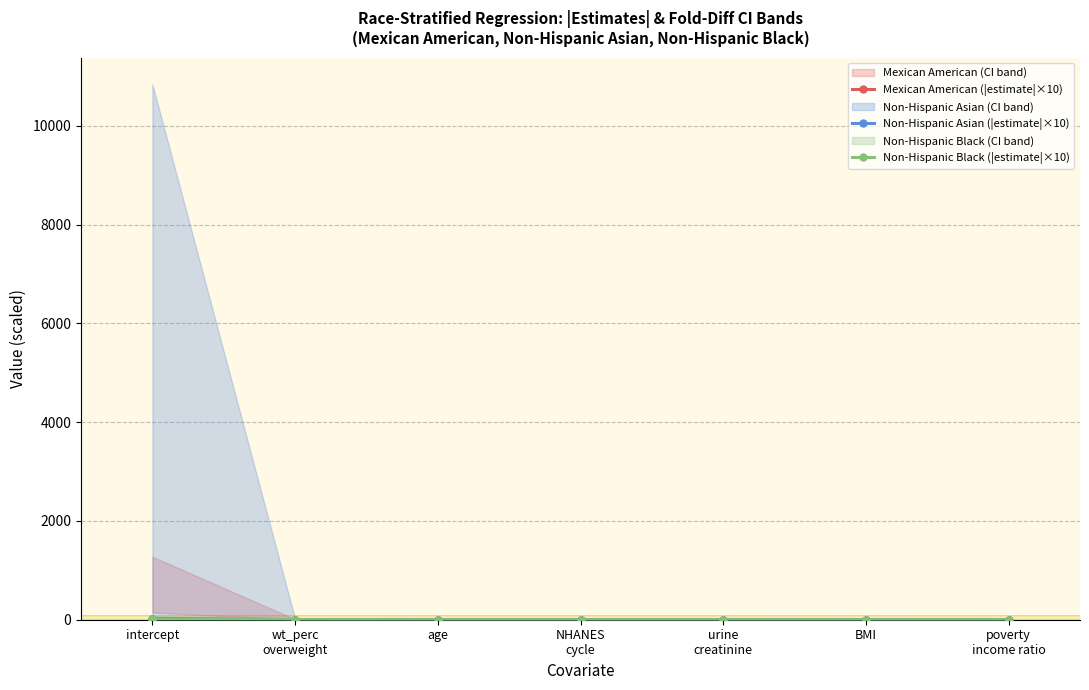

Reading left to right, list all the values displayed in this chart.

Mexican American (|estimate|×10): 19.3	1.0	0.0	0.3	0.0	0.3	0.5
Non-Hispanic Asian (|estimate|×10): 17.2	2.5	0.1	0.2	0.0	0.3	1.0
Non-Hispanic Black (|estimate|×10): 8.5	1.7	0.0	0.1	0.0	0.1	0.8